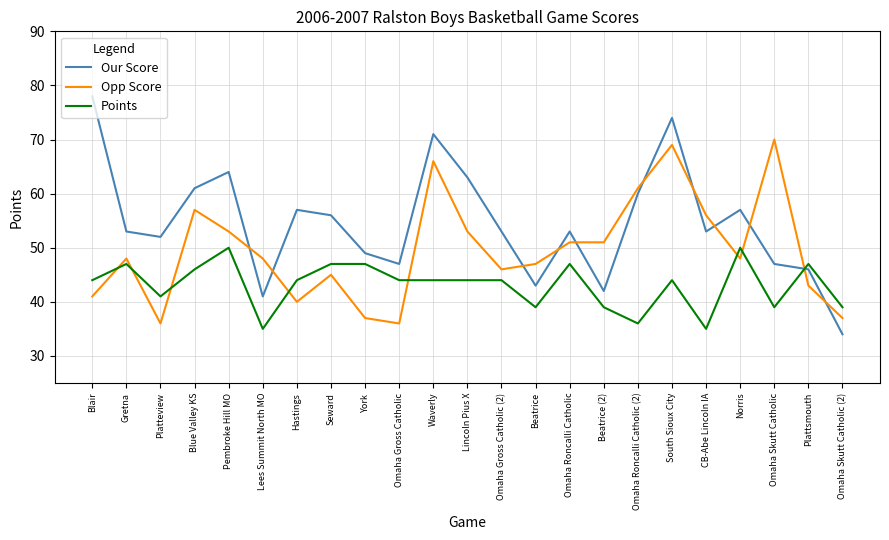

True or false: Points has a value of 39 at Beatrice.

True